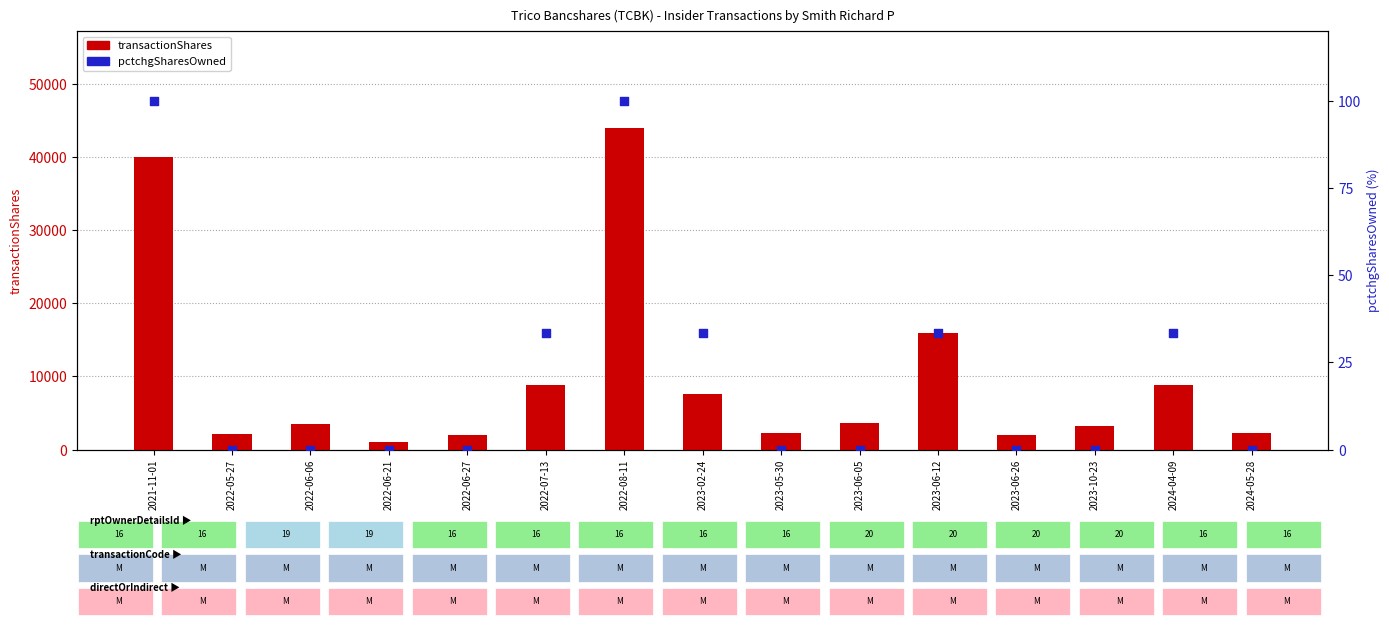

At how many categories does at least one series exceed 16920?

2